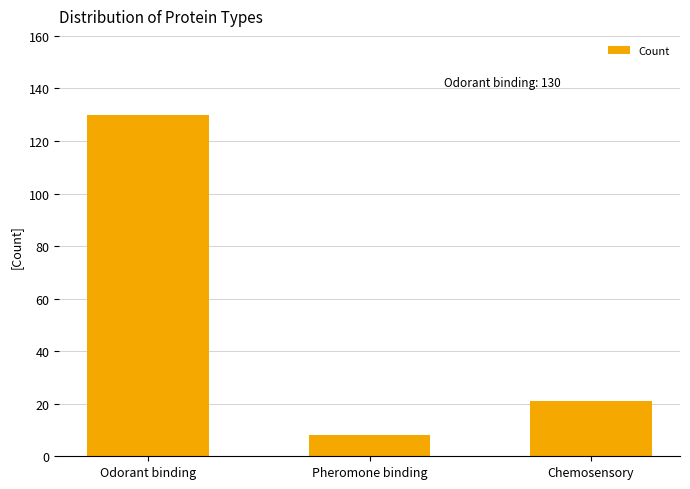

Reading left to right, transcribe all the data shown in this chart.

130	8	21